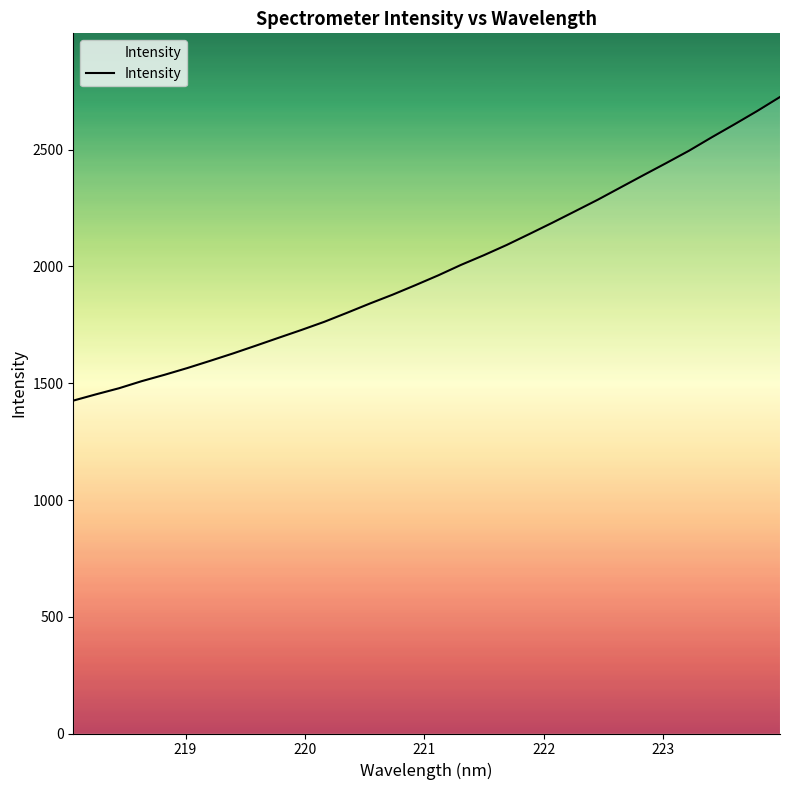

What is the smallest value displayed?

1425.7